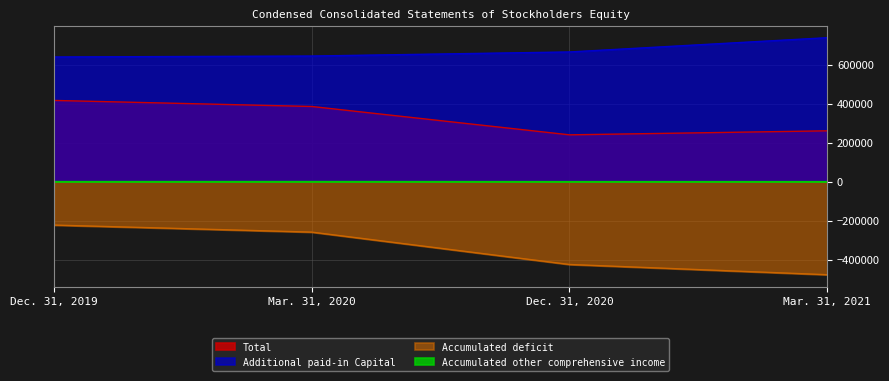

What are all the series names shown in the legend?

Total, Additional paid-in Capital, Accumulated deficit, Accumulated other comprehensive income